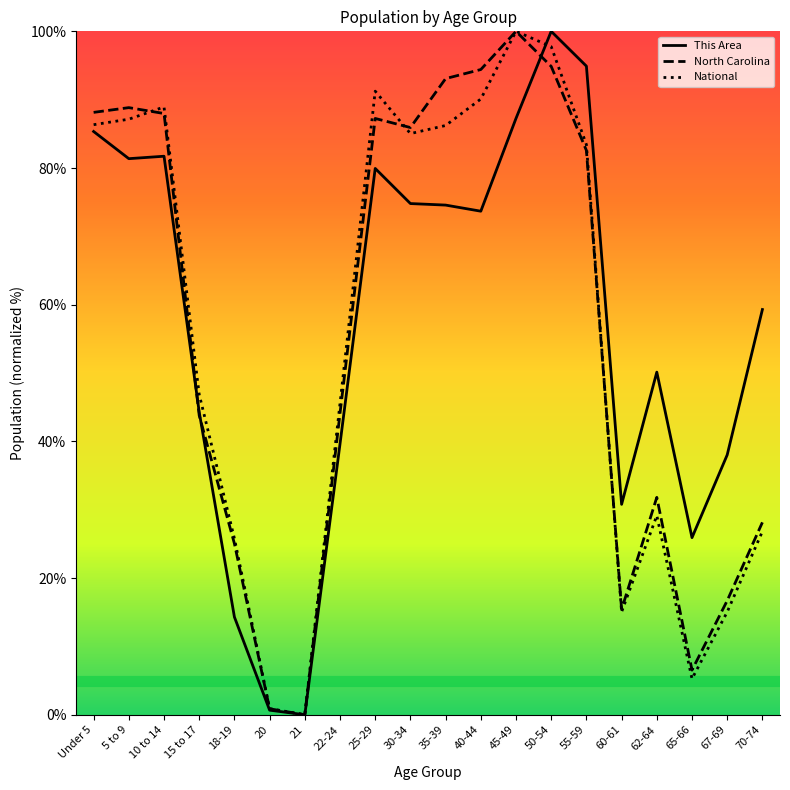

Which category has the highest value in the National series?

45-49